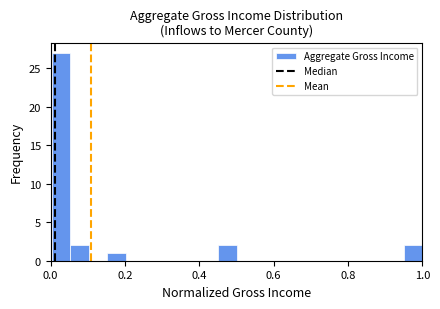

Read against the x-axis, roughly where is the centre of the tallest bar?

0.02